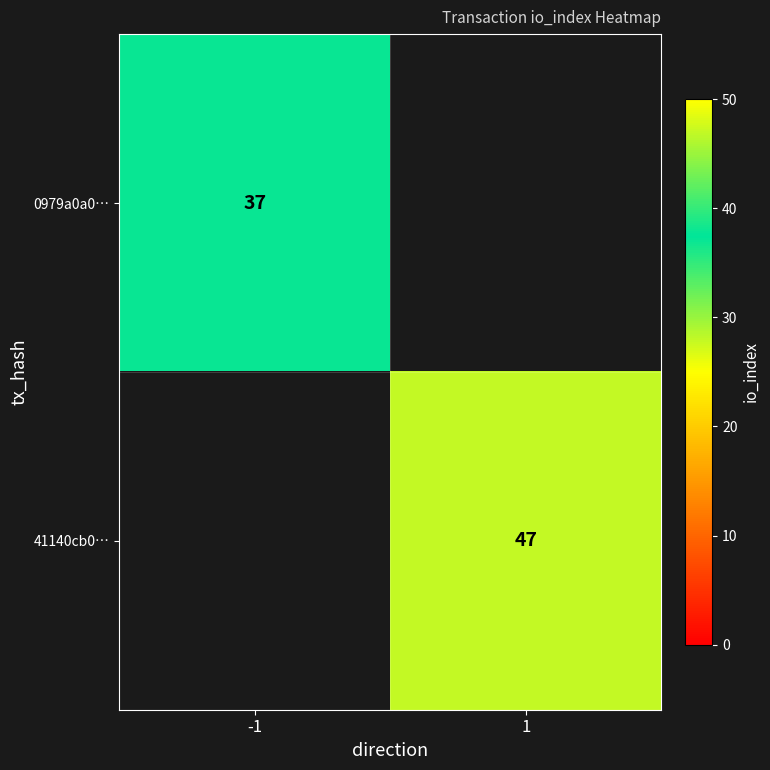

True or false: 0979a0a0… has a value of 37 at -1.

True